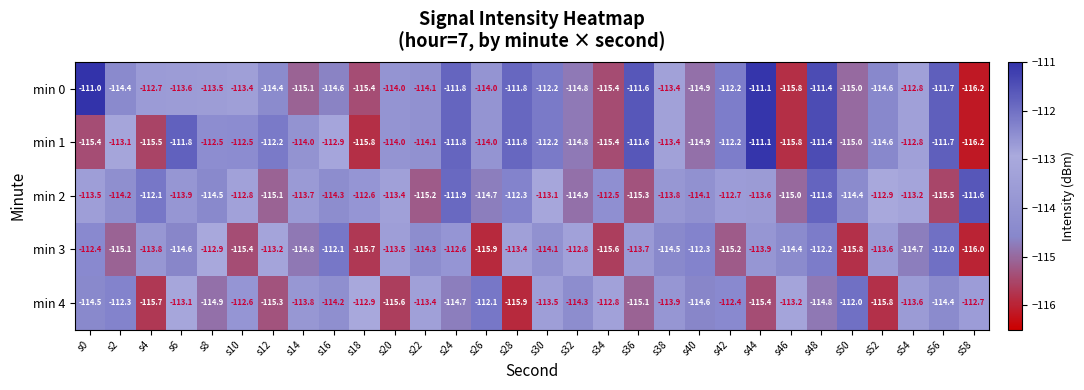

How many data points in min 0 are above -113?

11